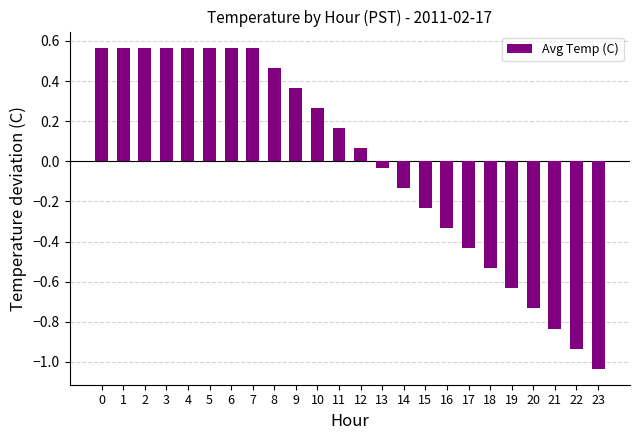

What is the difference between the second highest and second lowest values?

1.5